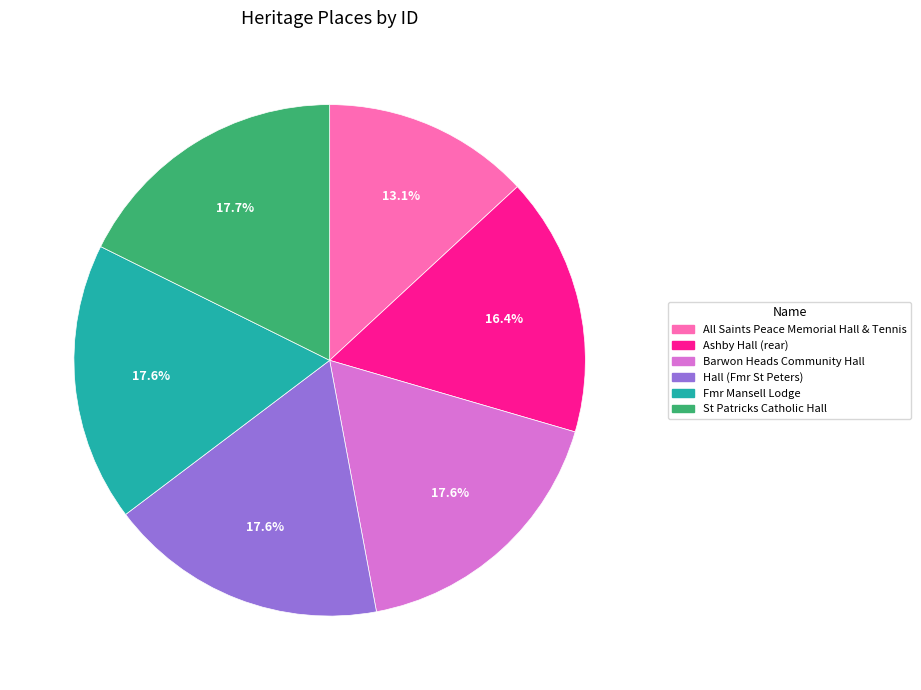

Does Ashby Hall (rear) account for over 50% of the chart?

No